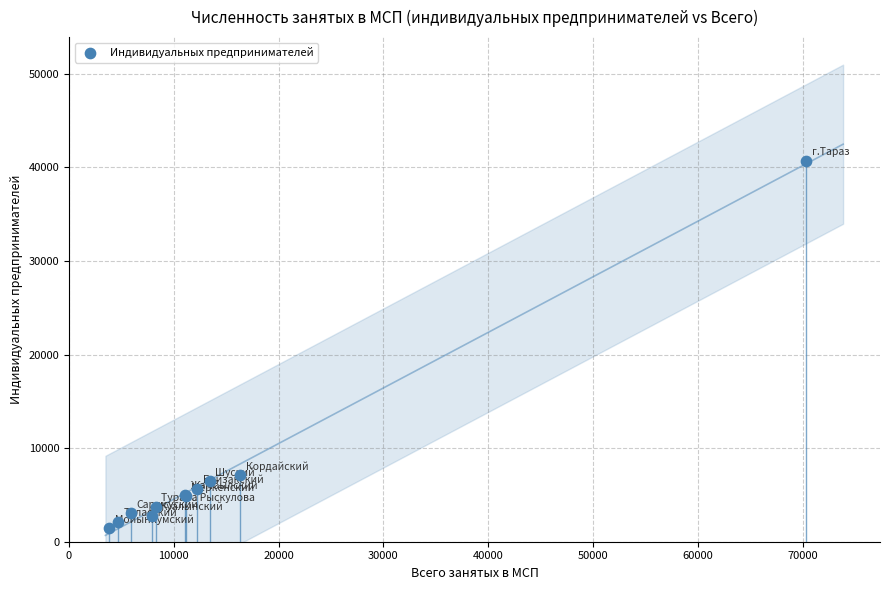

What Y value in the scatter plot is closest to 21068?

7125